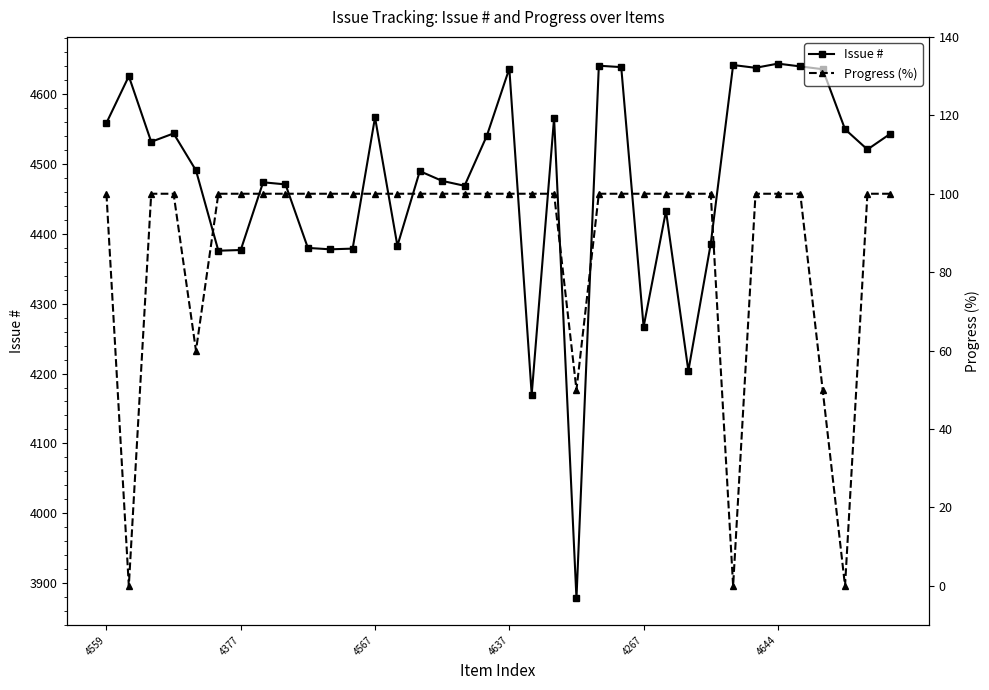

What is the sum of all Issue # values?

161148